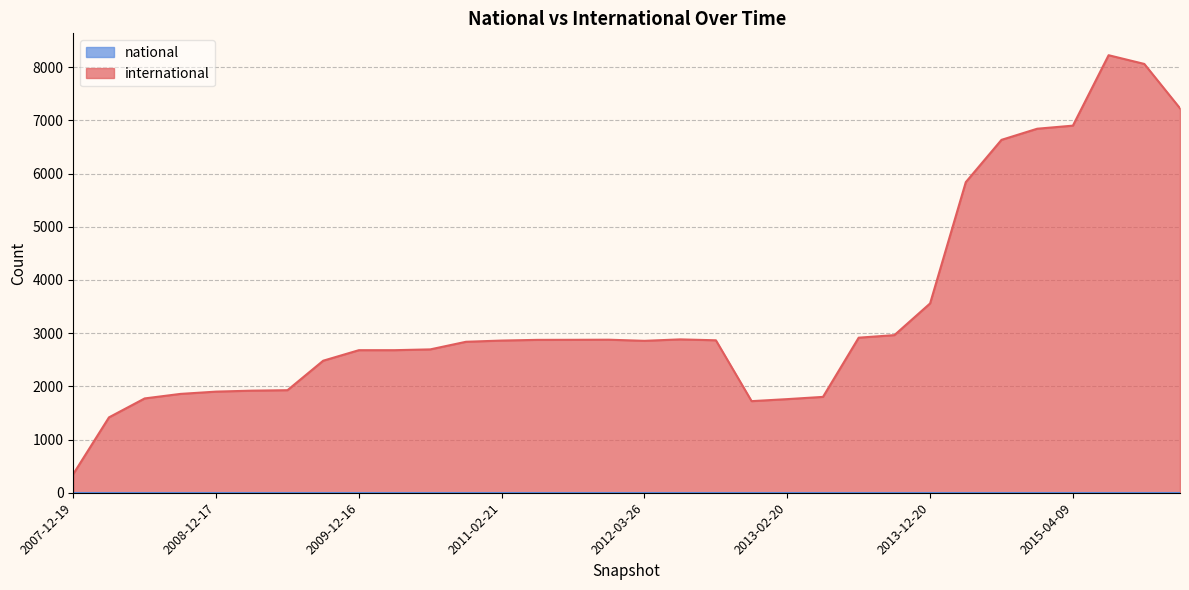

Reading right to left, extract all data points from this chart.

international: 2013-12-20=3559	2015-07-03=8225	2015-10-01=8061	2016-01-04=7227	2015-04-09=6901	2015-01-19=6843	2014-09-08=6634	2014-03-28=5839	2013-02-20=1760	2012-12-11=1722	2013-05-21=1802	2013-09-10=2963	2013-07-09=2915	2012-07-13=2883	2012-01-18=2877	2011-09-05=2875	2011-06-10=2874	2012-10-31=2866	2011-02-21=2861	2012-03-26=2856	2010-11-17=2838	2010-07-26=2695	2010-04-01=2680	2009-12-16=2680	2009-09-25=2482	2009-06-17=1928	2009-04-06=1919	2008-12-17=1901	2008-10-10=1858	2008-06-27=1773	2008-04-01=1417	2007-12-19=352
national: 2013-12-20=0	2015-07-03=0	2015-10-01=0	2016-01-04=0	2015-04-09=0	2015-01-19=0	2014-09-08=0	2014-03-28=0	2013-02-20=0	2012-12-11=0	2013-05-21=0	2013-09-10=0	2013-07-09=0	2012-07-13=0	2012-01-18=0	2011-09-05=0	2011-06-10=0	2012-10-31=0	2011-02-21=0	2012-03-26=0	2010-11-17=0	2010-07-26=0	2010-04-01=0	2009-12-16=0	2009-09-25=0	2009-06-17=0	2009-04-06=0	2008-12-17=0	2008-10-10=0	2008-06-27=0	2008-04-01=0	2007-12-19=0